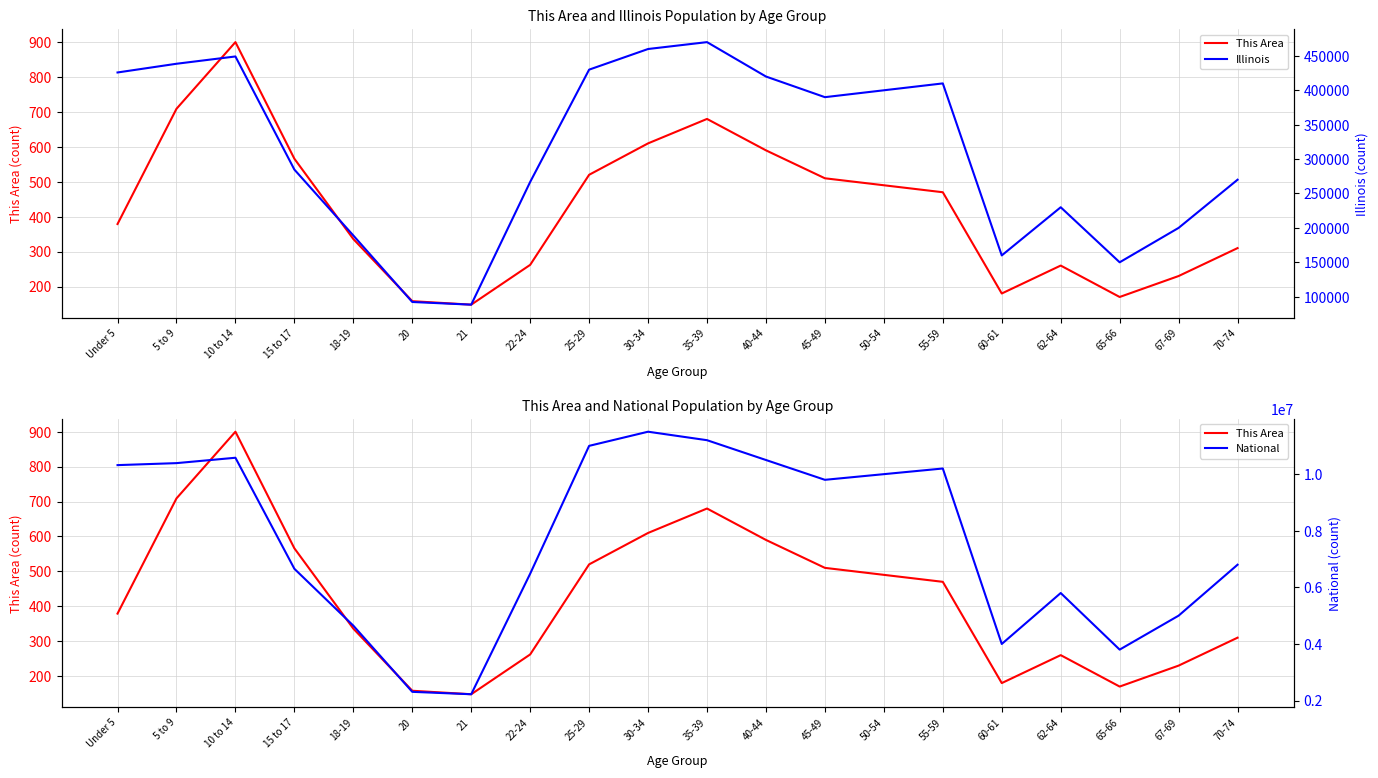

What is the difference between the This Area values at 22-24 and 18-19?

74